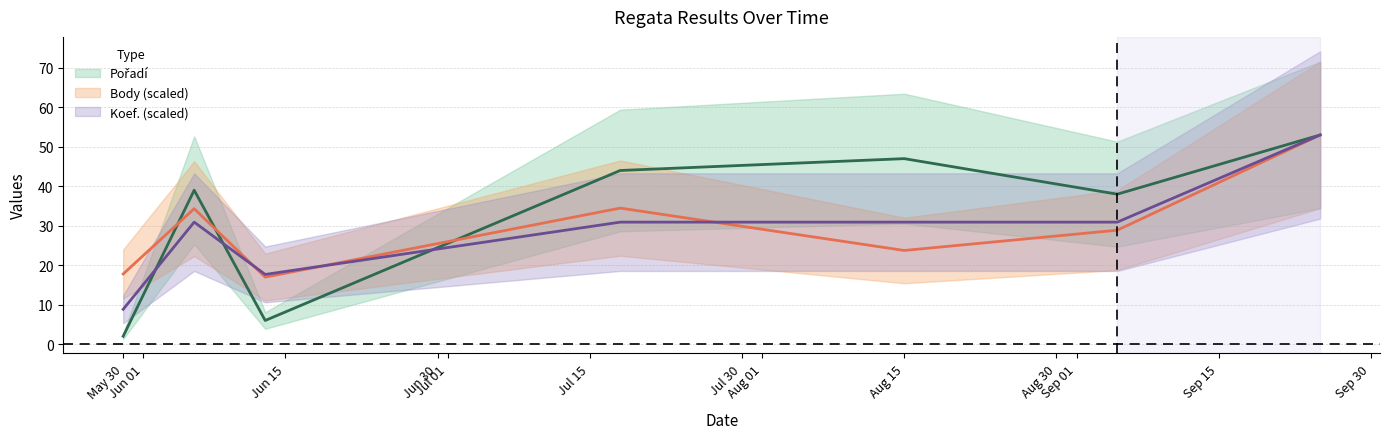

Is it true that Body equals 28.9 at 2020-09-05?

True